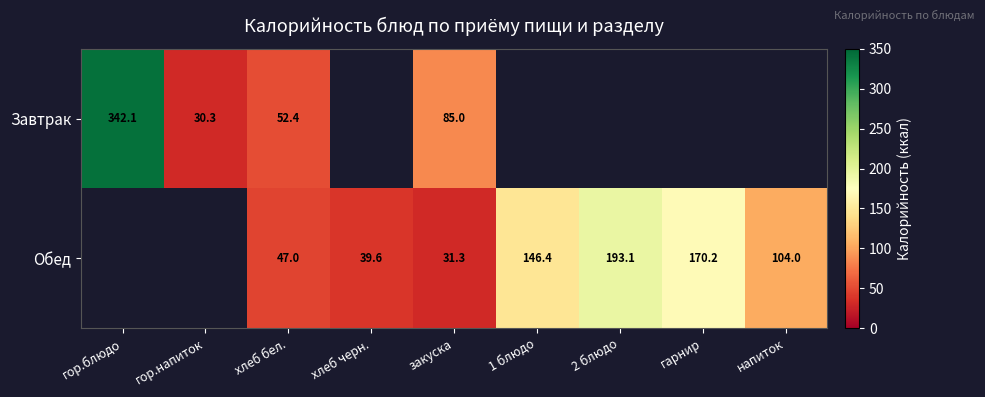

True or false: Обед has a value of 72.4 at 2 блюдо.

False